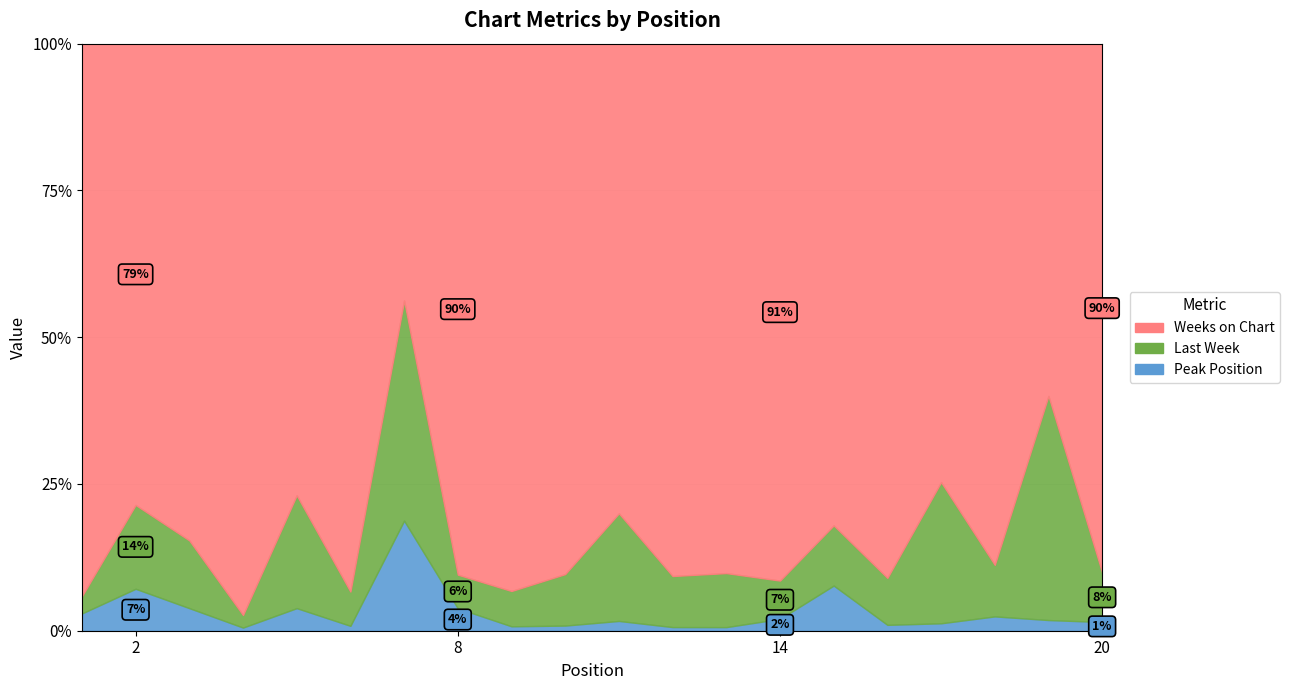

Between 11 and 16, which series saw the biggest shift?

Weeks on Chart